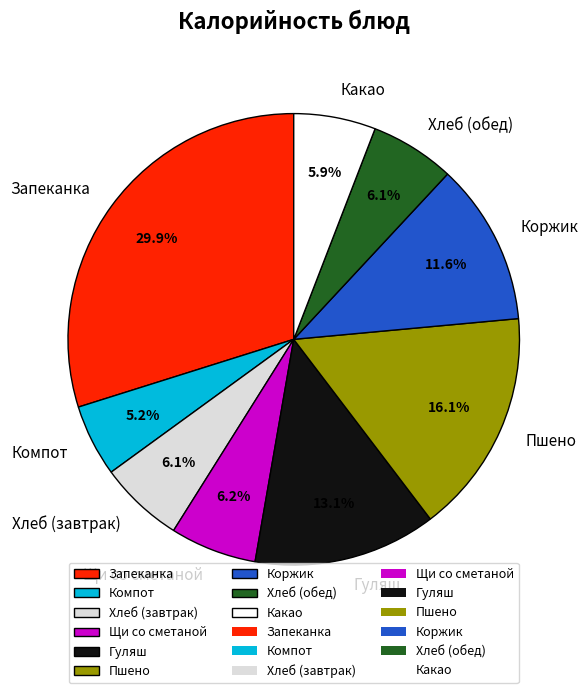

Is it true that Запеканка is 30% of the pie?

True